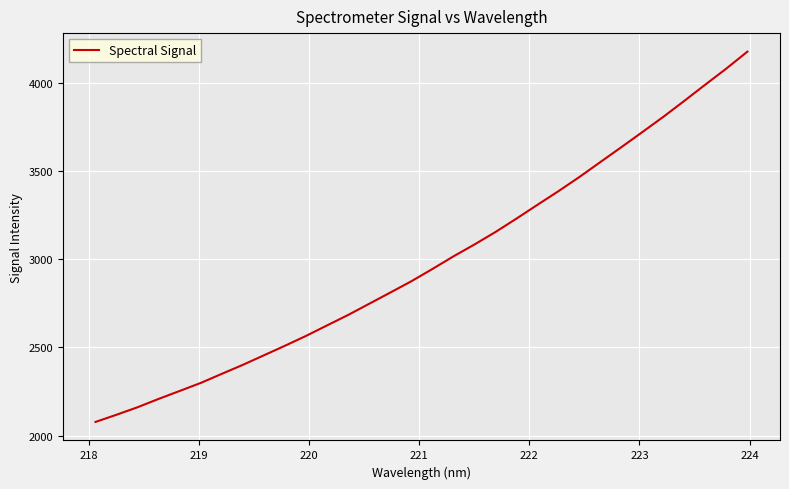

What is the minimum value shown in the chart?

2077.2